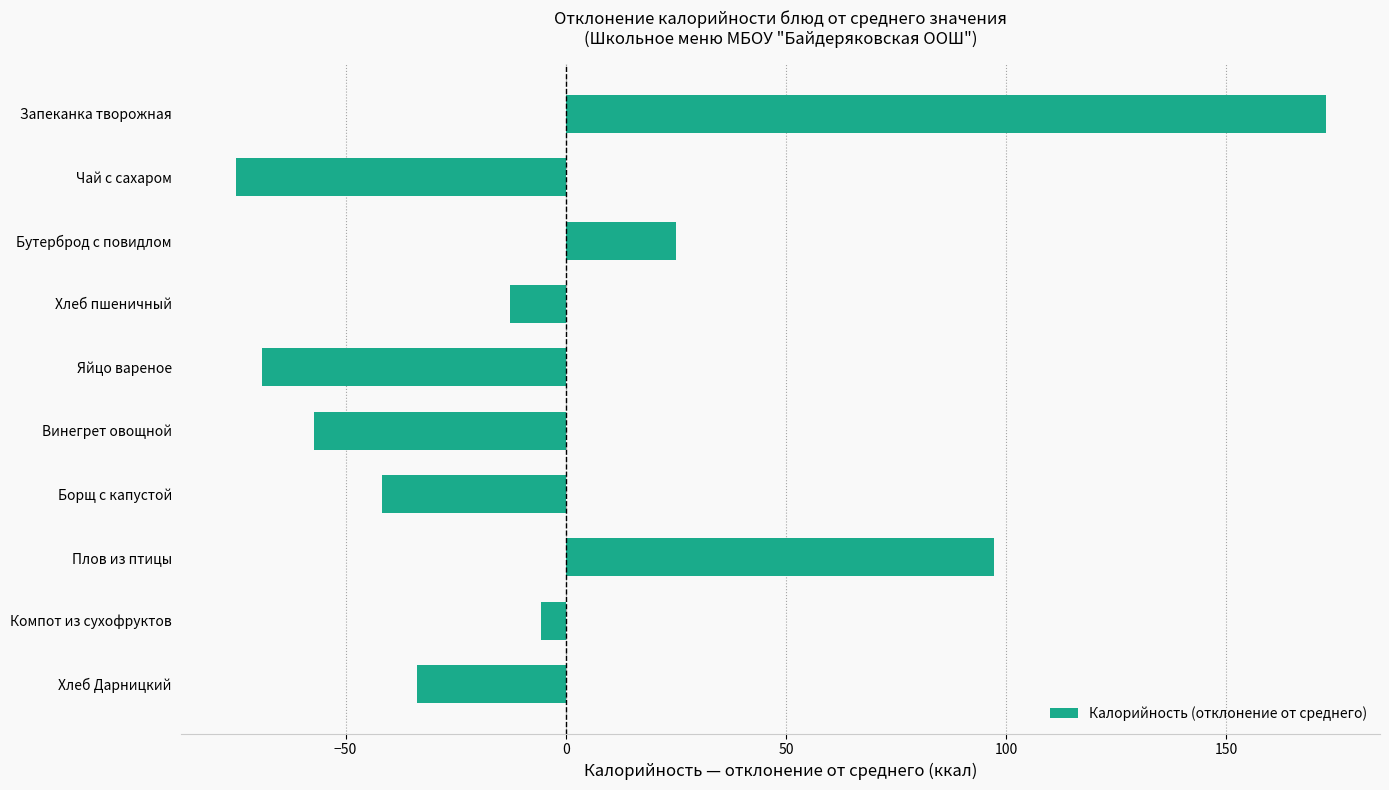

Reading top to bottom, transcribe all the data shown in this chart.

Запеканка творожная=172.5	Чай с сахаром=-74.9	Бутерброд с повидлом=25.0	Хлеб пшеничный=-12.7	Яйцо вареное=-68.9	Винегрет овощной=-57.1	Борщ с капустой=-41.7	Плов из птицы=97.3	Компот из сухофруктов=-5.7	Хлеб Дарницкий=-33.7